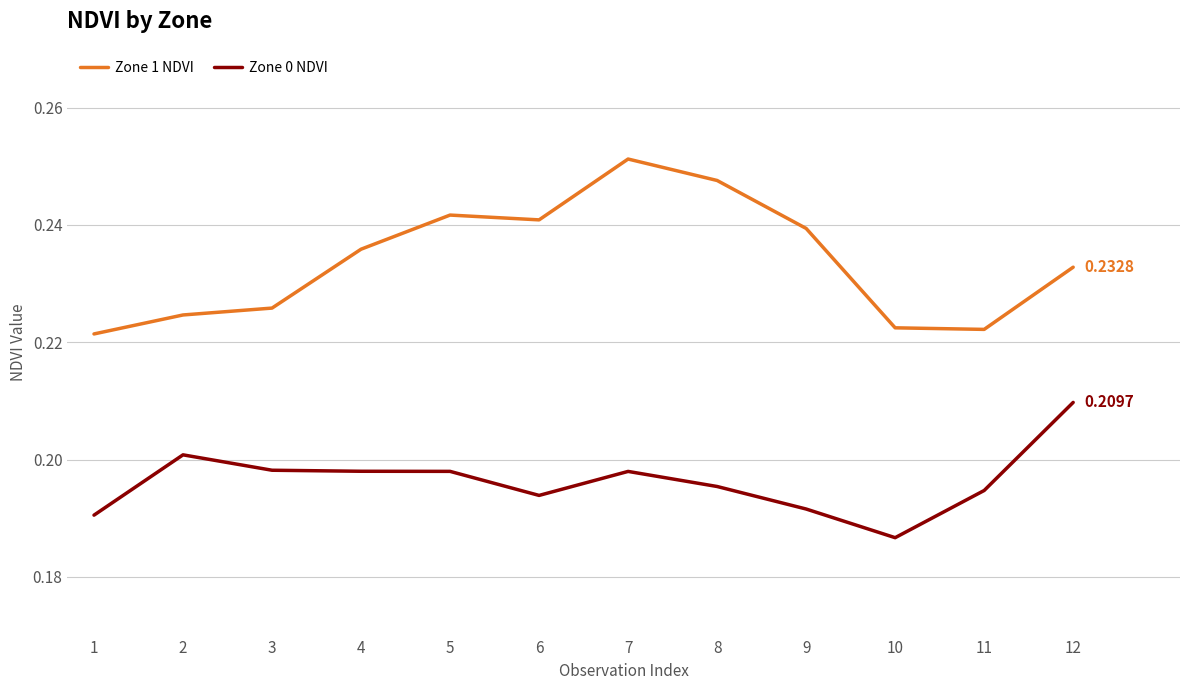

The Zone 1 NDVI series shows 0.2 at 4. True or false?

True